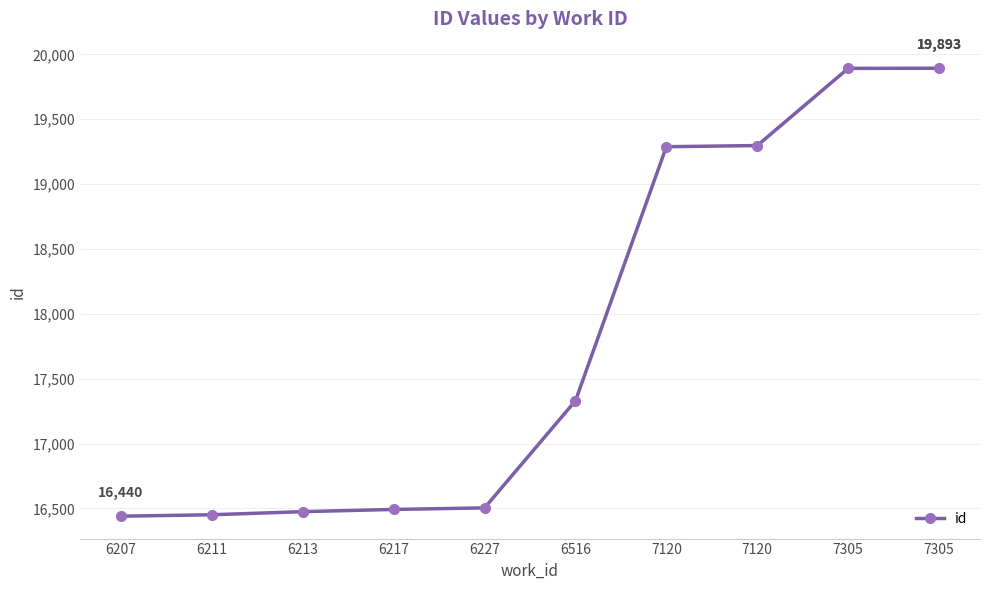

Is this an area chart (filled region under the line)?

No